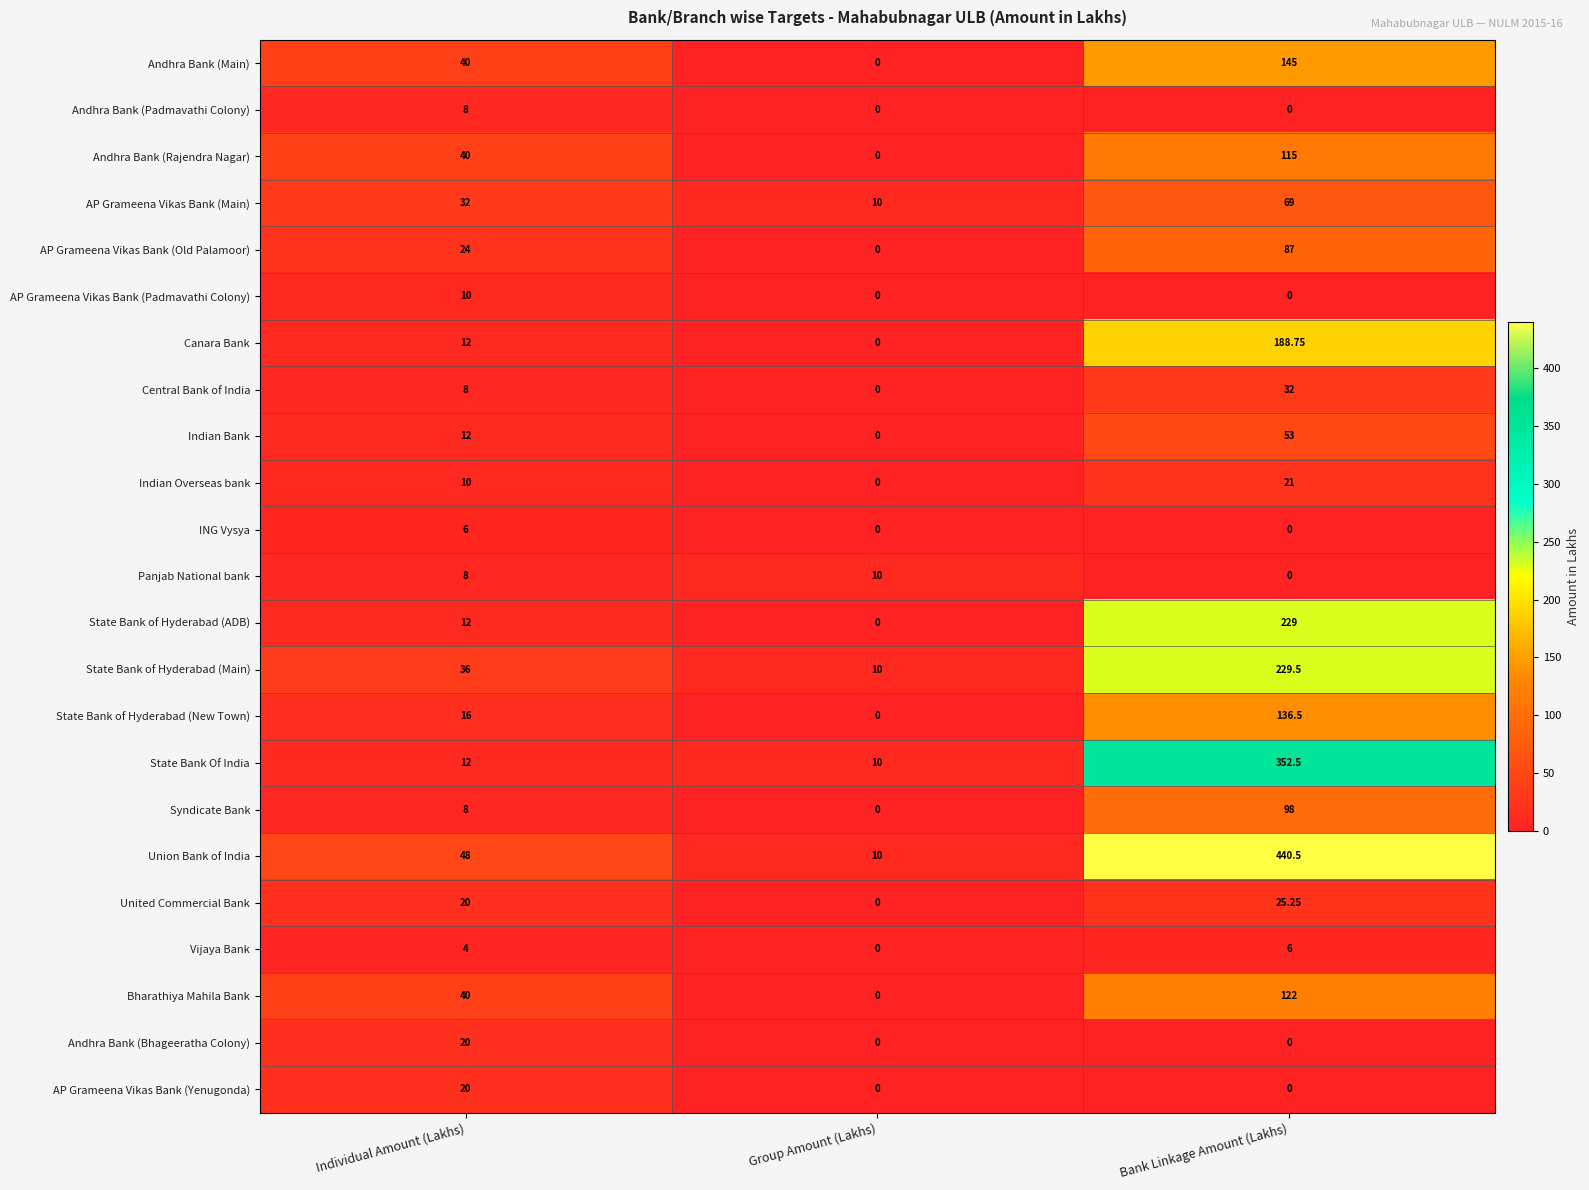

At which category is the sum across all series the highest?

Bank Linkage Amount (Lakhs)